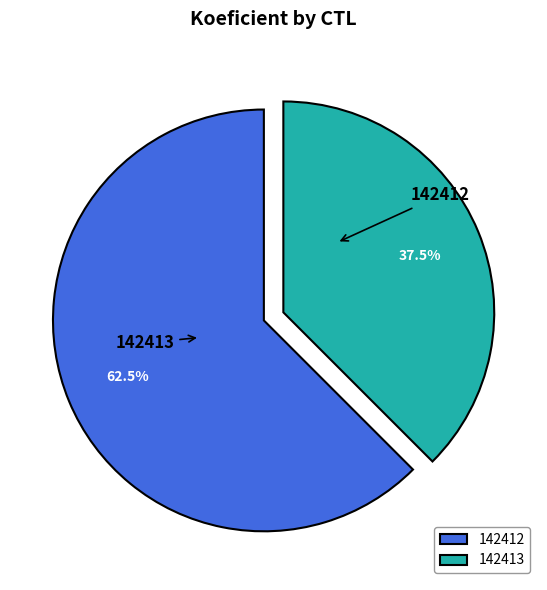

What is the largest slice in the pie chart?

142412